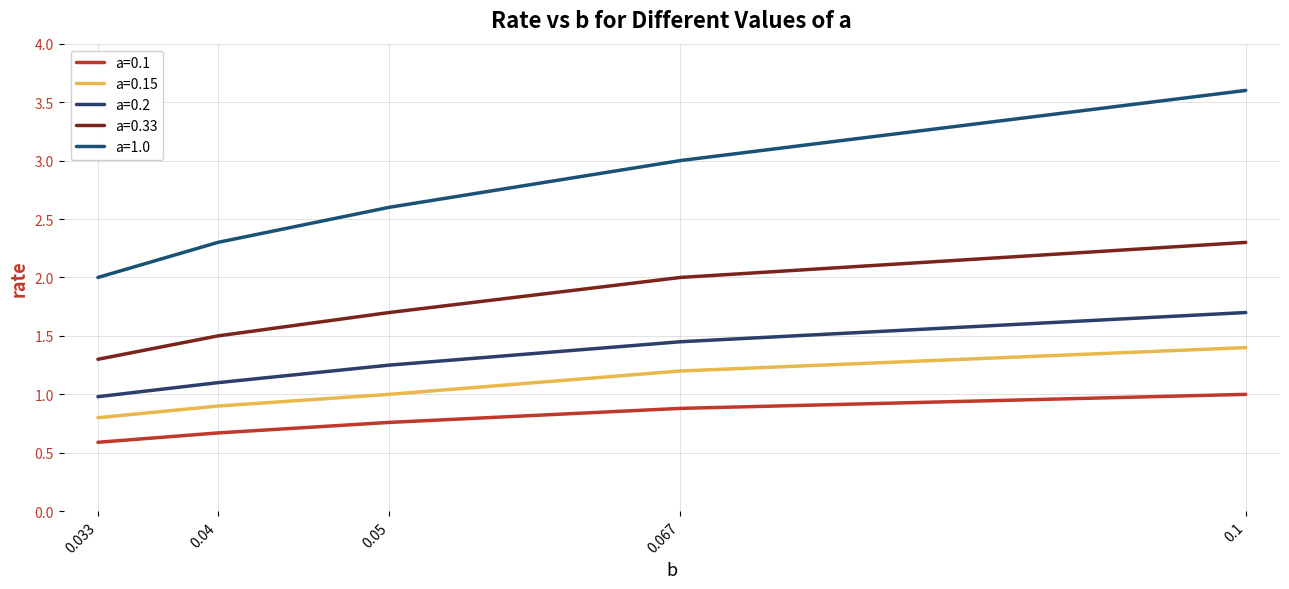

Count the a=0.33 values in the range 1 to 2.

4